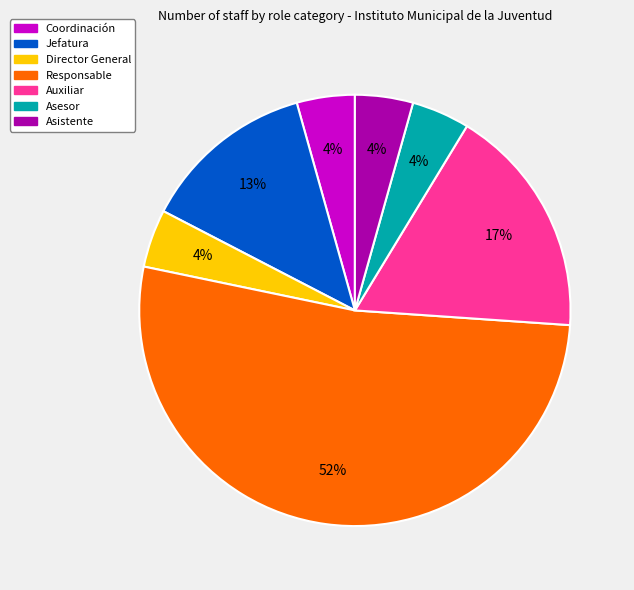

To the nearest percent, what is the average slice percentage?

14%